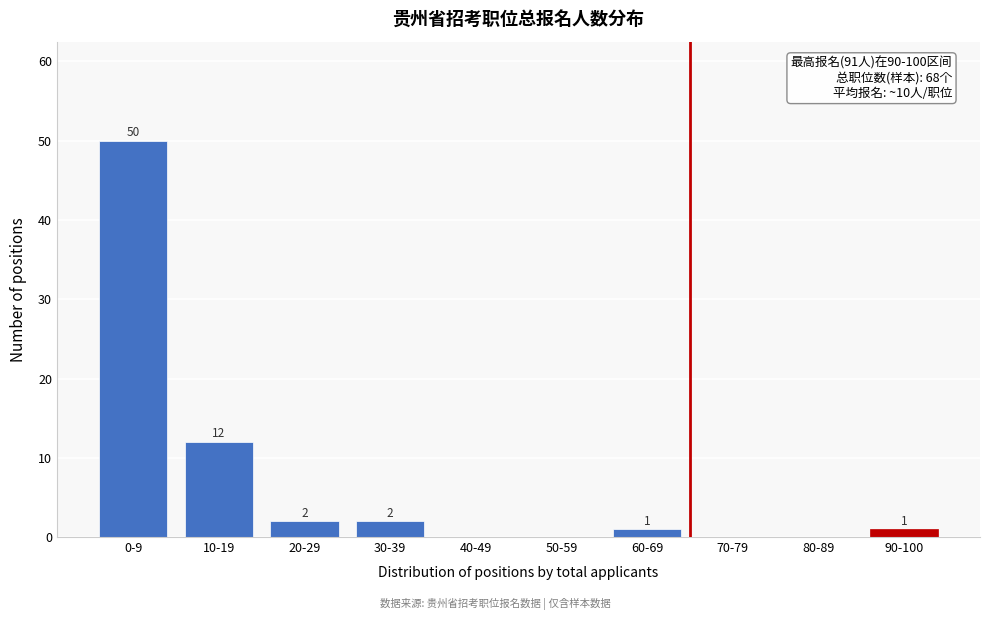

Reading left to right, list all the values displayed in this chart.

0-9=50	10-19=12	20-29=2	30-39=2	40-49=0	50-59=0	60-69=1	70-79=0	80-89=0	90-100=1